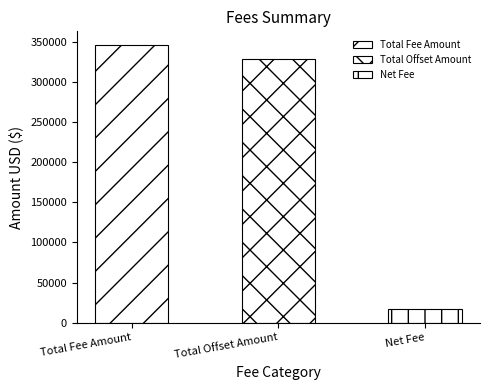

List the labels in order of value, largest first.

Total Fee Amount, Total Offset Amount, Net Fee